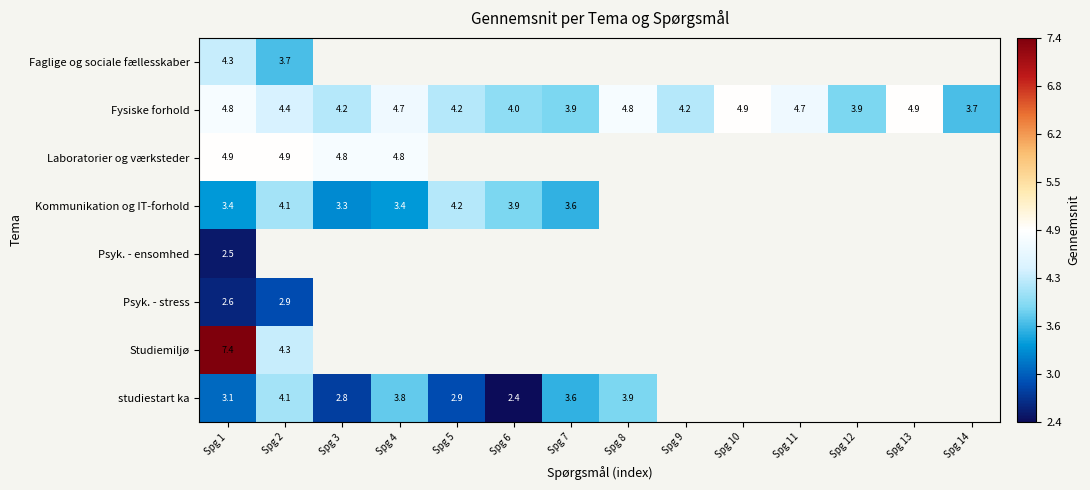

The Fysiske forhold series shows 6.7 at Spg 5. True or false?

False